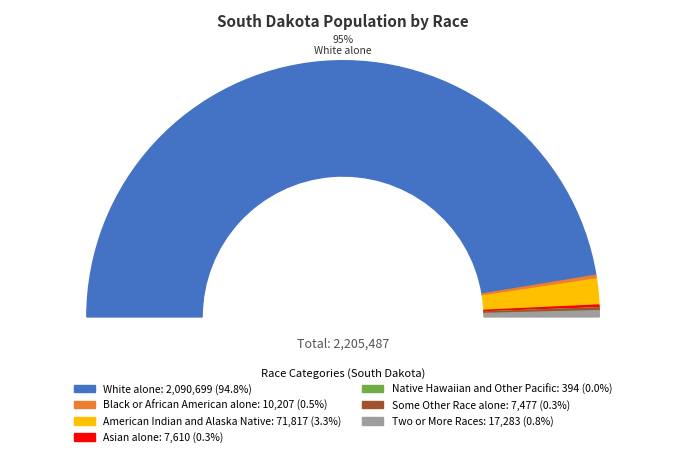

Which slice is the smallest?

Native Hawaiian and Other Pacific